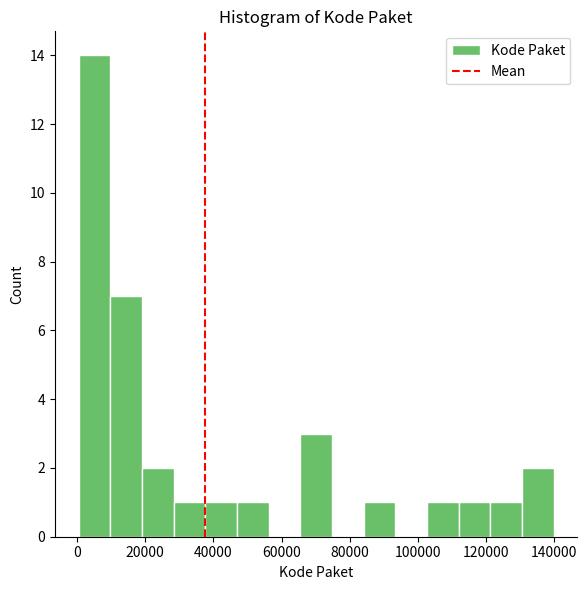

What is the height of the bar covering 0 to 10000 on the x-axis? Neither the bar edges nor the heights are printed on the chart, so give them approximately, as read against the axes.

14